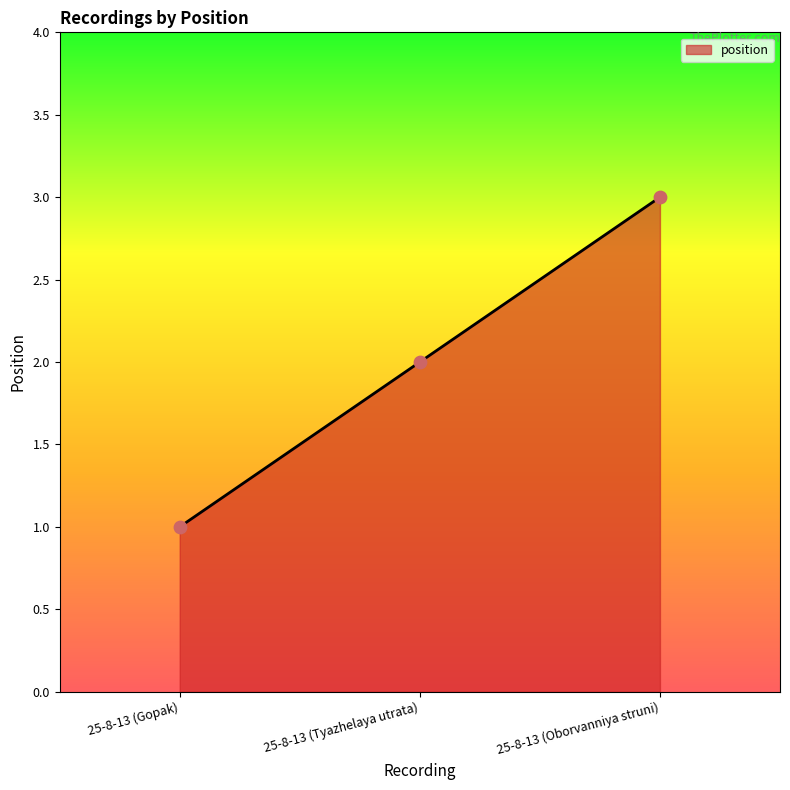

What is the ratio of the value at 25-8-13 (Tyazhelaya utrata) to the value at 25-8-13 (Gopak)?

2.0